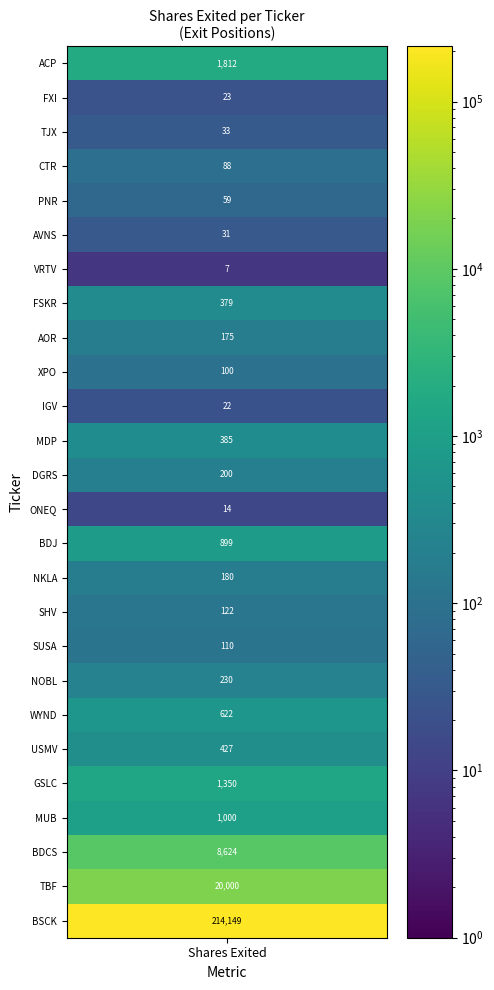

The AVNS series shows -17 at ACP. True or false?

False